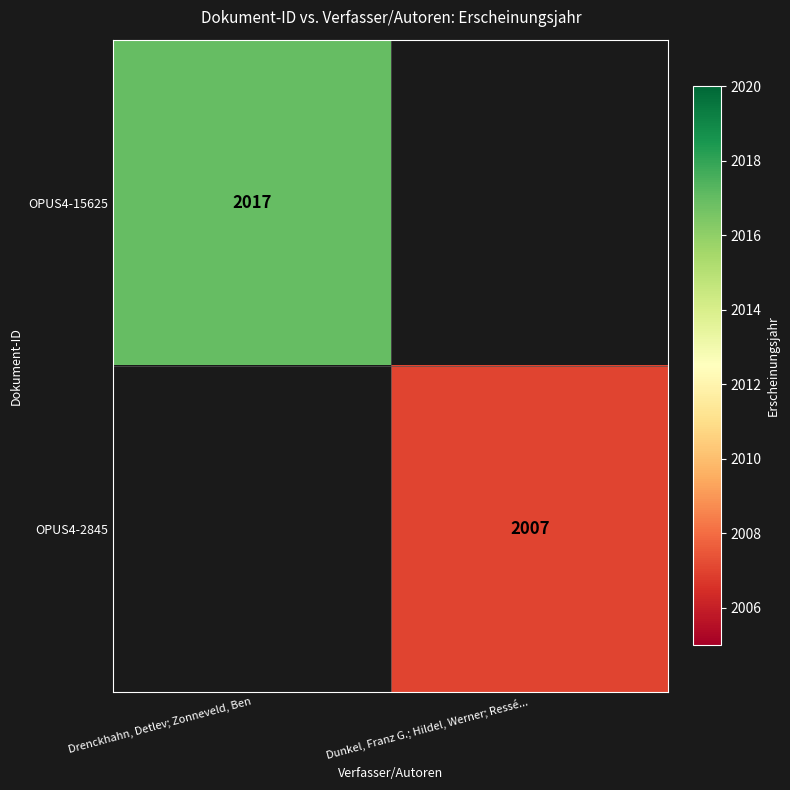

What is the maximum value shown in the chart?

2017.0